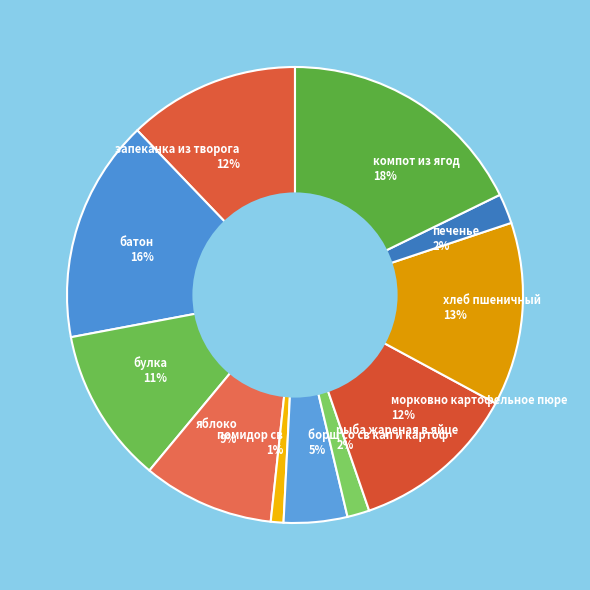

Is the sum of борщ со св кап и картоф and печенье greater than half?

No